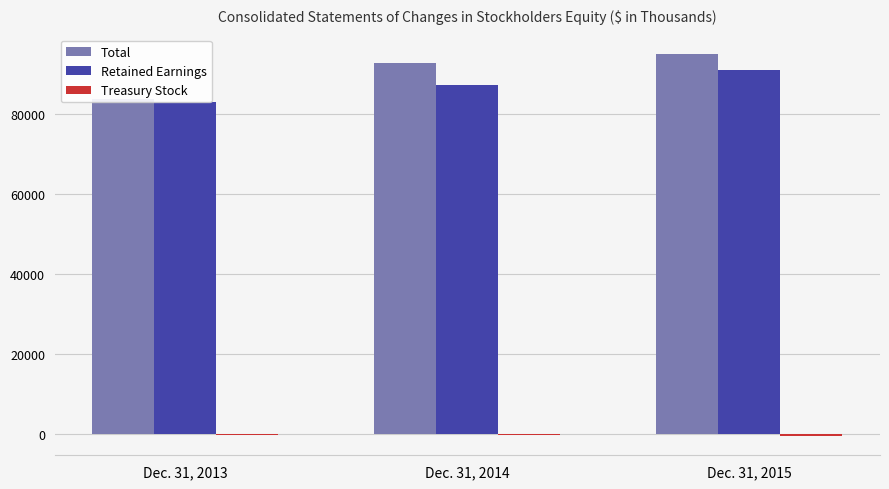

How many values in the Treasury Stock series exceed -384?

1